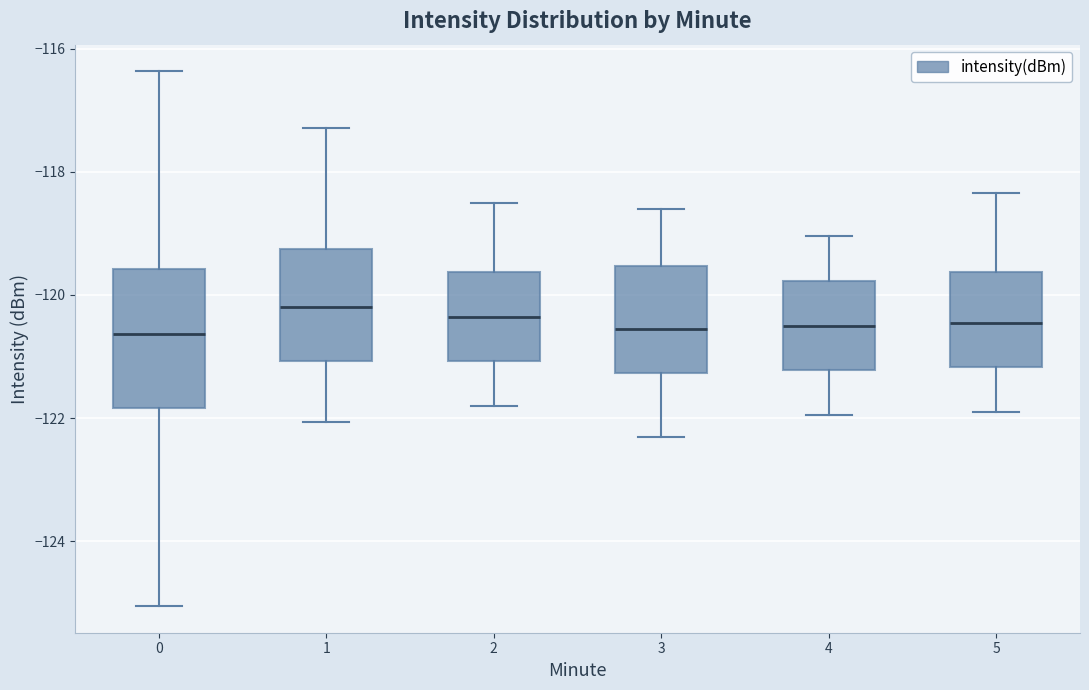

Reading left to right, transcribe this box plot: for each box, give where its median line is, the range the box spans, and where its two whiskers end, as read against the y-axis. The values are not printed on the chart, so give them approximately, as read against the axis.

0: median -120.6, box -121.8 to -119.6, whiskers -125.0 to -116.4
1: median -120.2, box -121.0 to -119.2, whiskers -122.0 to -117.2
2: median -120.4, box -121.0 to -119.6, whiskers -121.8 to -118.4
3: median -120.6, box -121.2 to -119.6, whiskers -122.2 to -118.6
4: median -120.4, box -121.2 to -119.8, whiskers -122.0 to -119.0
5: median -120.4, box -121.2 to -119.6, whiskers -121.8 to -118.4